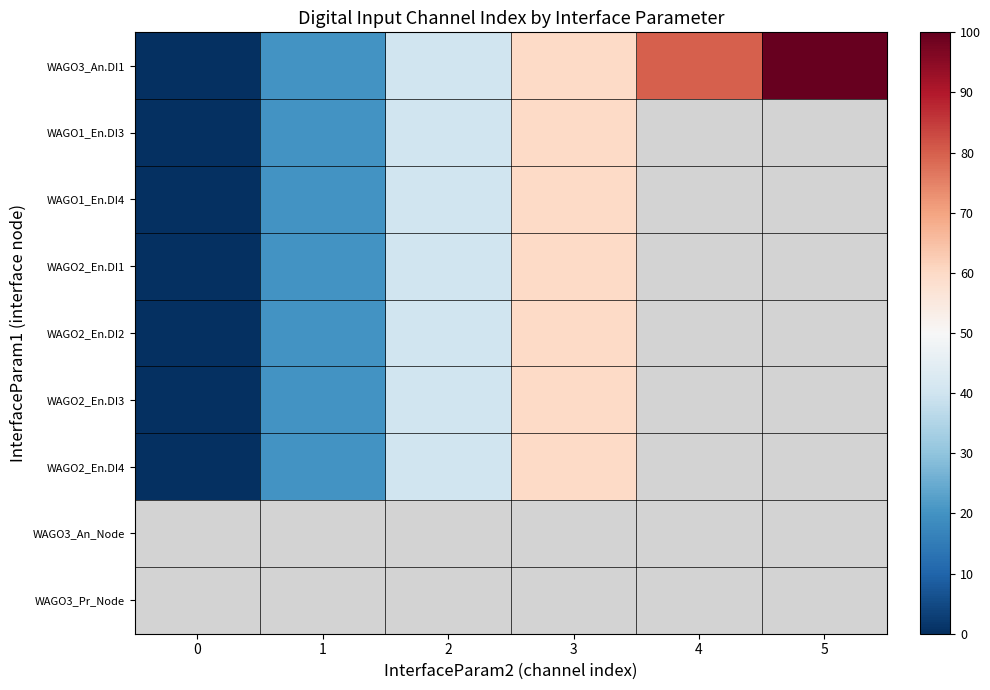

Between 1 and 3, which series saw the biggest shift?

WAGO3_An.DI1